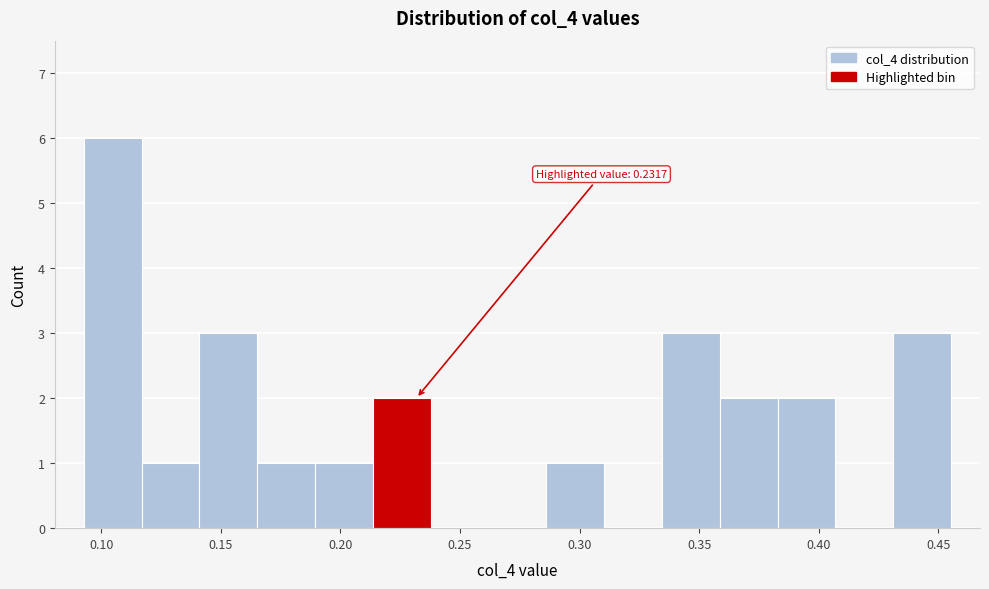

Which range on the x-axis has the tallest bar?

0.095 to 0.115